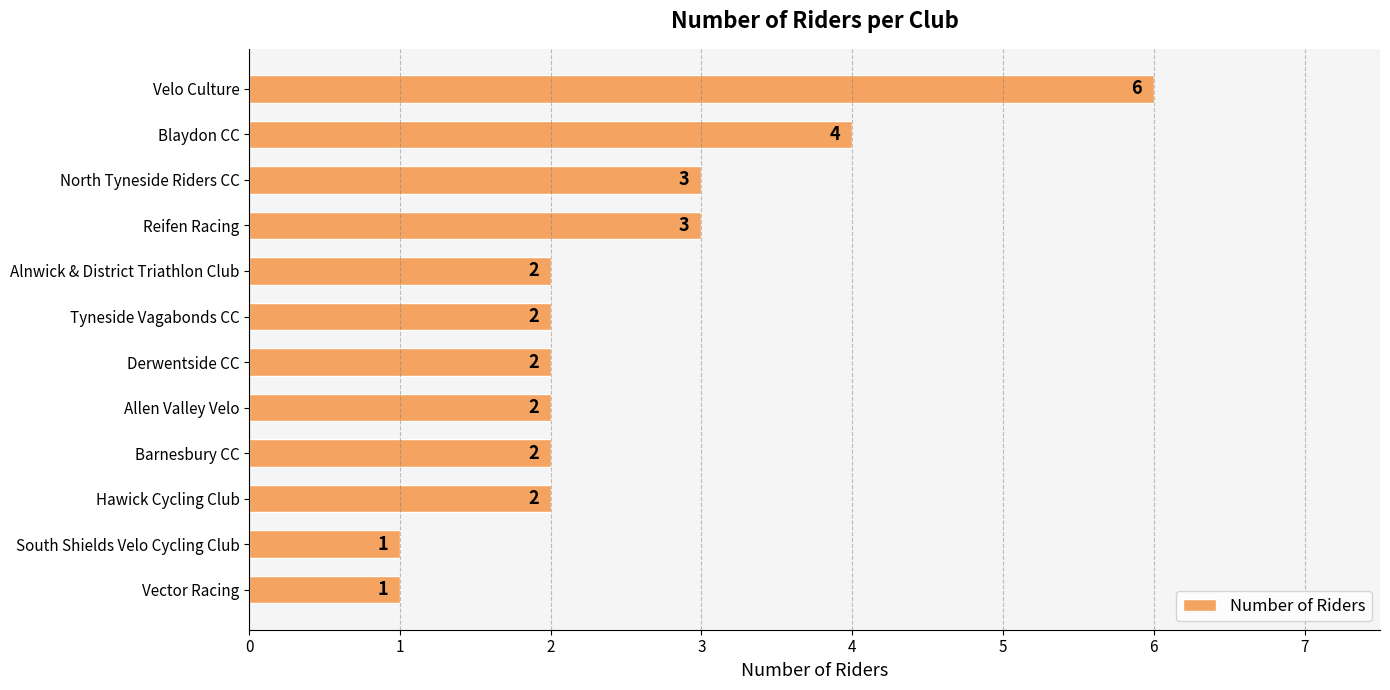

How many series are shown in this chart?

1